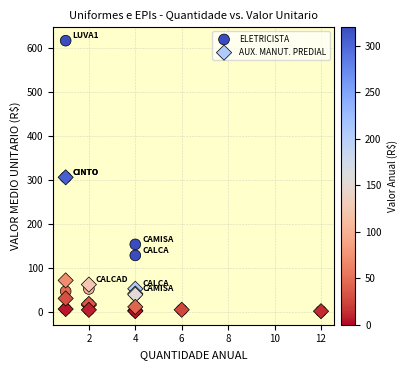

Which series has the largest Y range (max minus min)?

ELETRICISTA